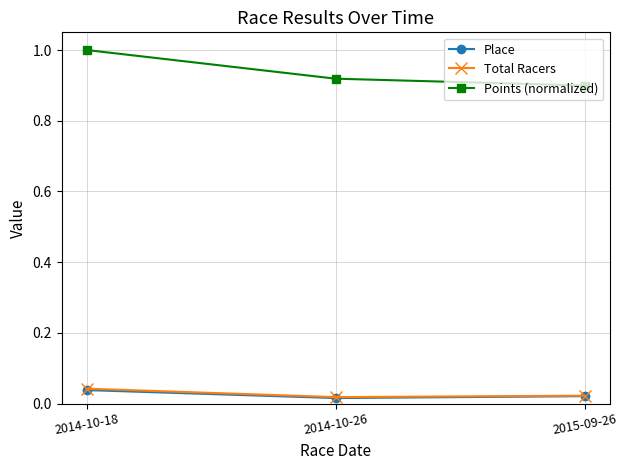

What position from the right is 2014-10-18?

3